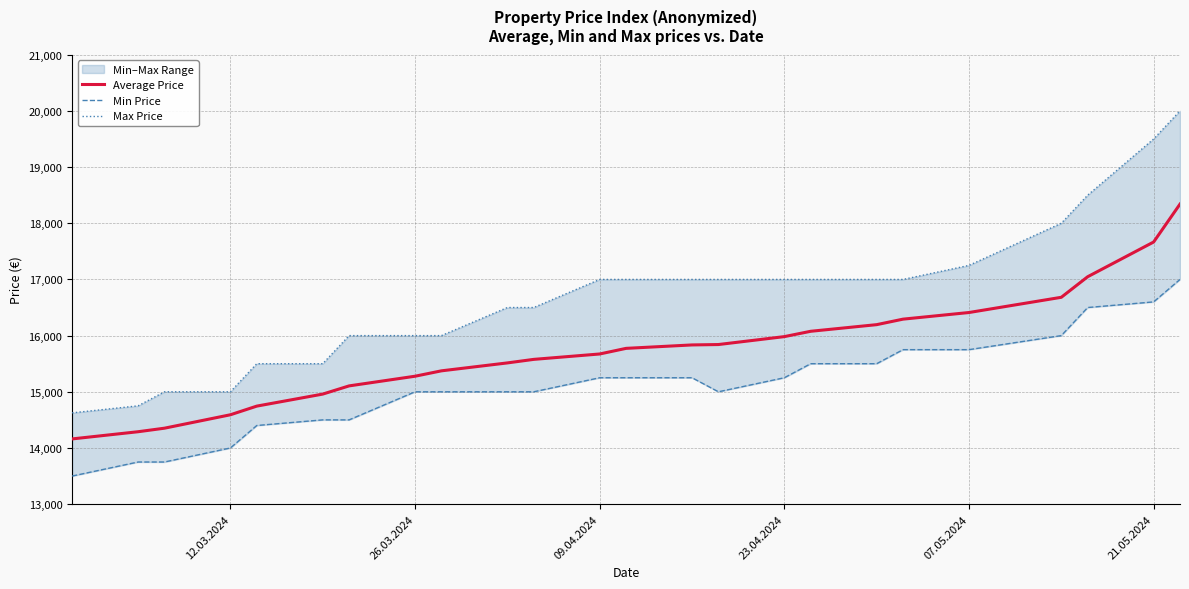

Is the value of Average Price at 20 greater than the value of Min Price at 17?

Yes